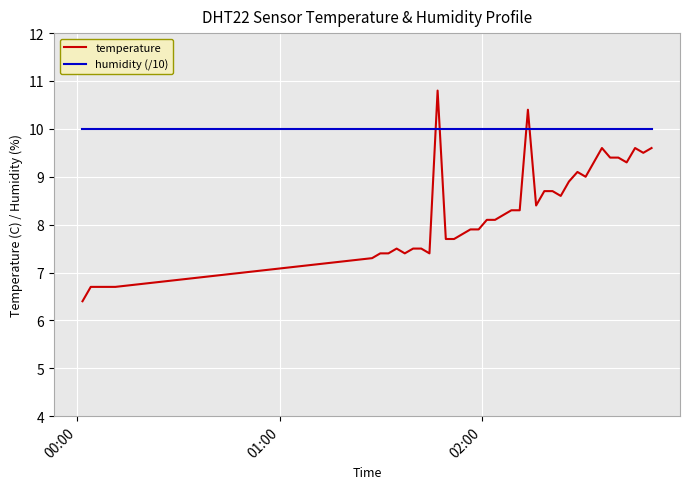

Rank the series by their average value, from lowest to highest.

temperature, humidity (/10)